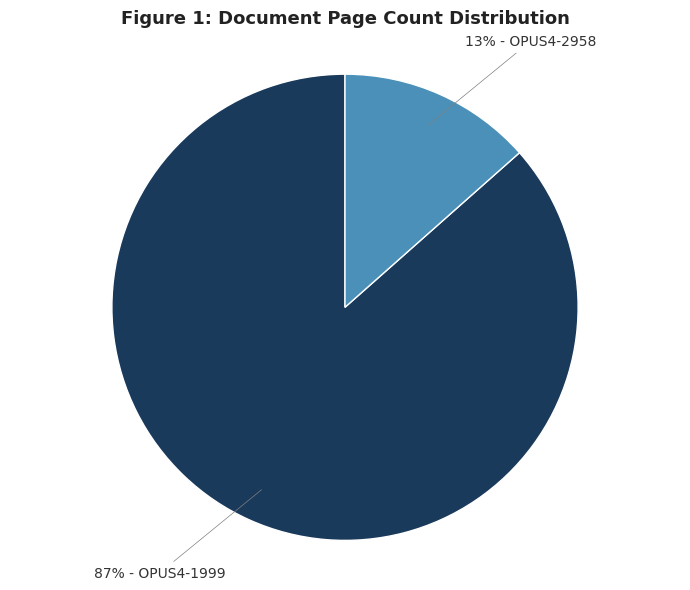

How many segments does this pie chart have?

2